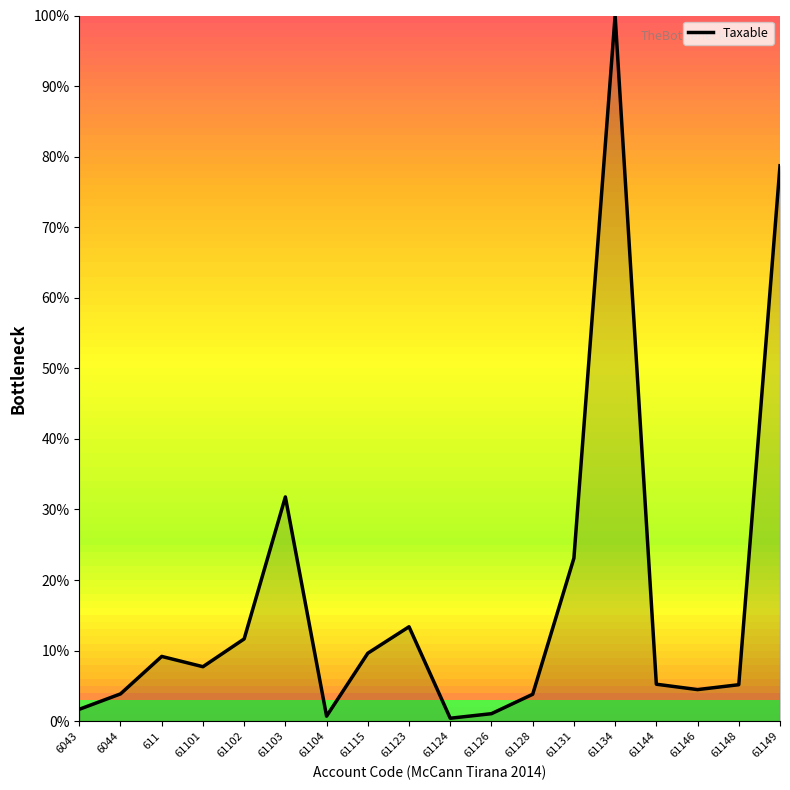

What position from the left is 61123?

9